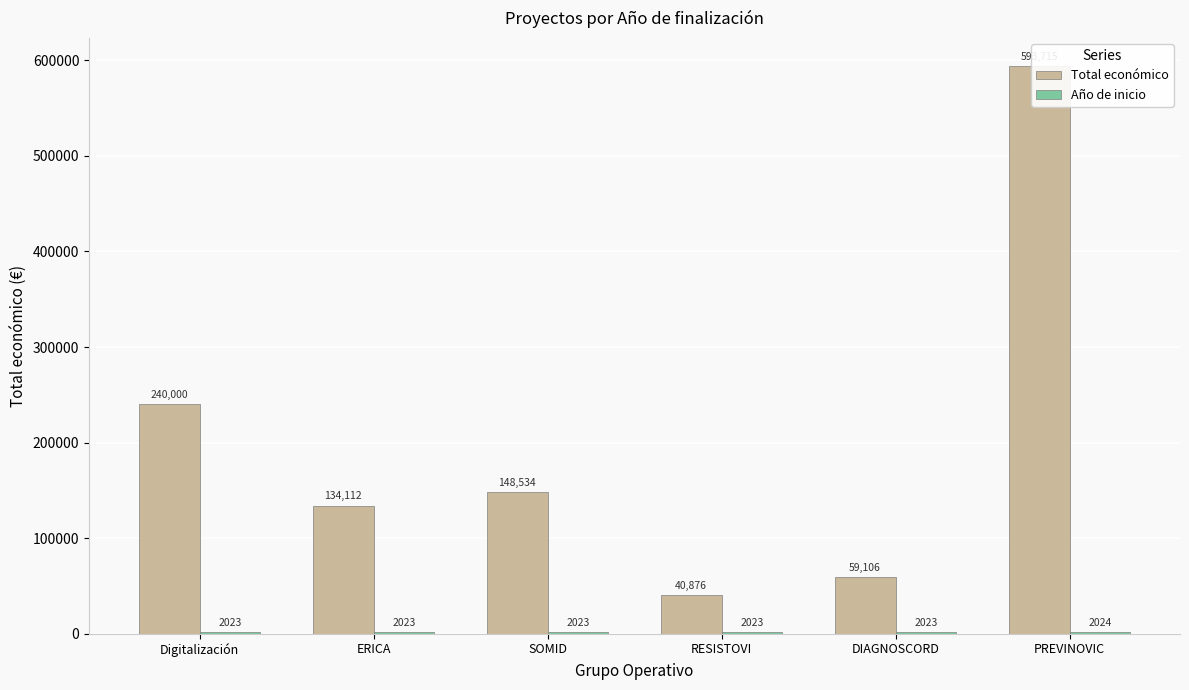

What is the average value of the Año de inicio series?

2023